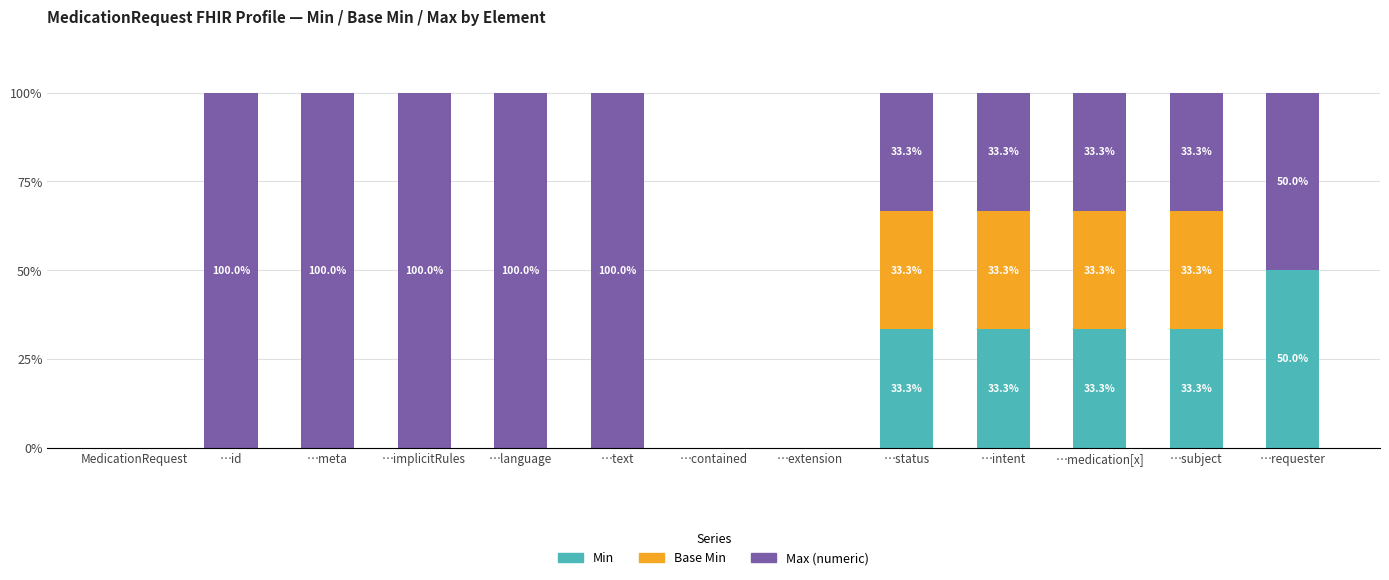

What is the total value across all series at …intent?

100.0